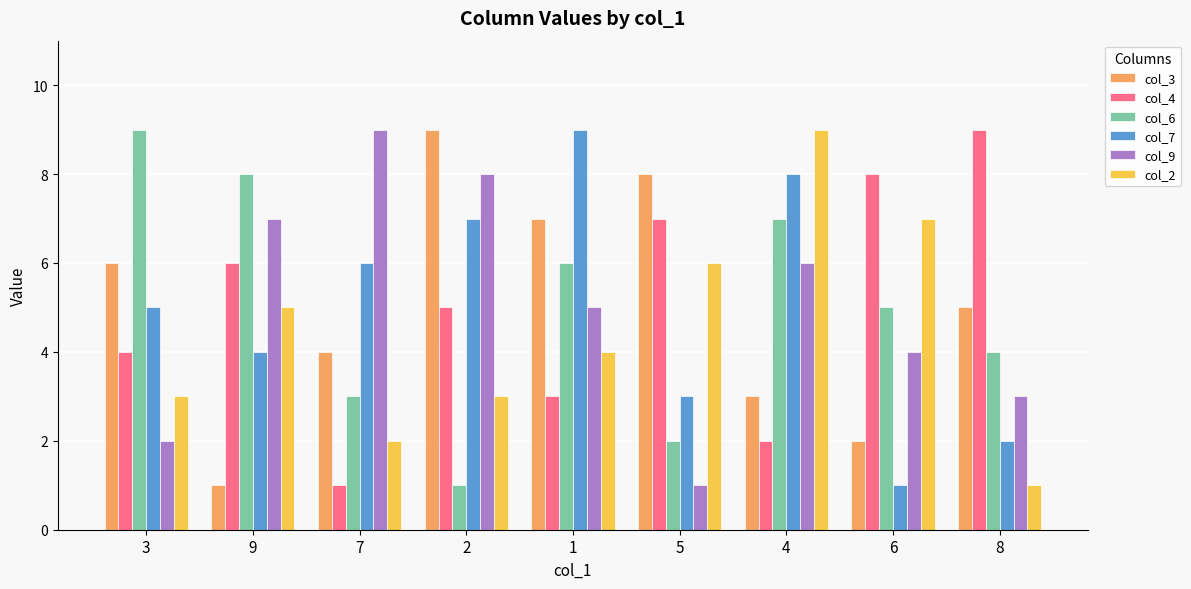

At how many categories does at least one series exceed 4?

9